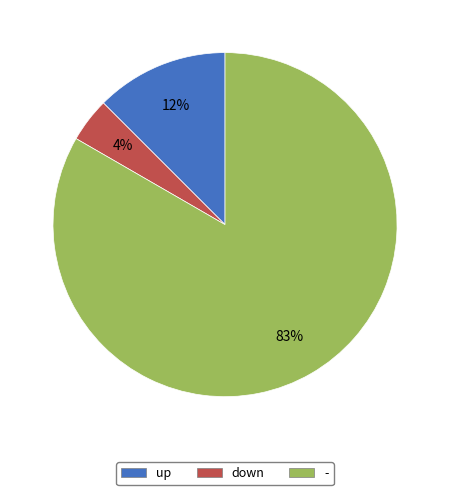

What is the smallest slice in the pie chart?

down